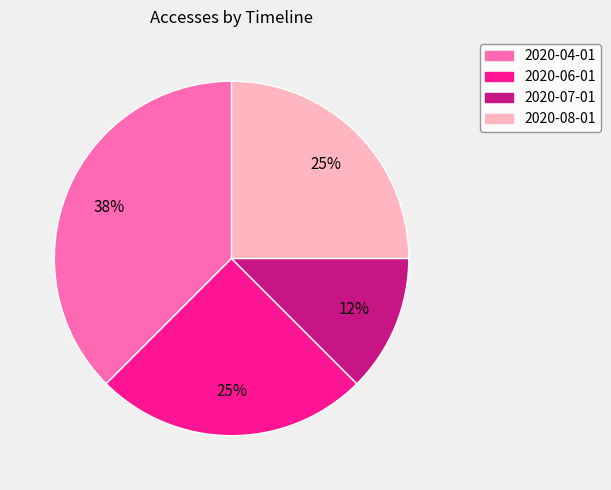

To the nearest percent, what portion does 2020-08-01 represent?

25%